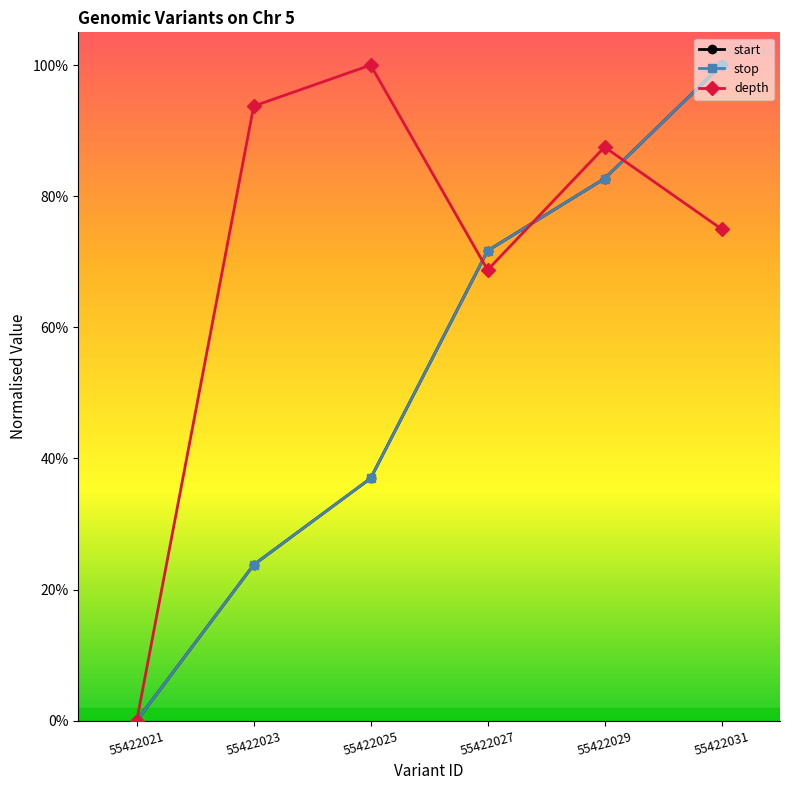

At which label is start closest to 50?

55422025